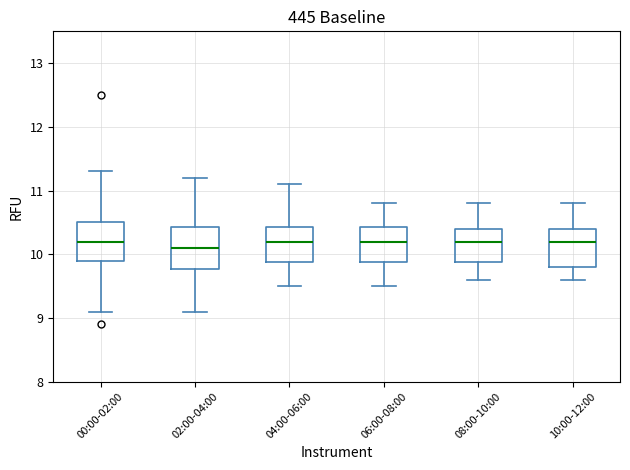

Reading left to right, read every box against the y-axis: the position of its median line, the range the box covers, and the ends of its whiskers. The values are not printed on the chart, so give them approximately, as read against the axis.

00:00-02:00: median 10.2, box 9.9 to 10.5, whiskers 9.1 to 11.3
02:00-04:00: median 10.1, box 9.8 to 10.4, whiskers 9.1 to 11.2
04:00-06:00: median 10.2, box 9.9 to 10.4, whiskers 9.5 to 11.1
06:00-08:00: median 10.2, box 9.9 to 10.4, whiskers 9.5 to 10.8
08:00-10:00: median 10.2, box 9.9 to 10.4, whiskers 9.6 to 10.8
10:00-12:00: median 10.2, box 9.8 to 10.4, whiskers 9.6 to 10.8